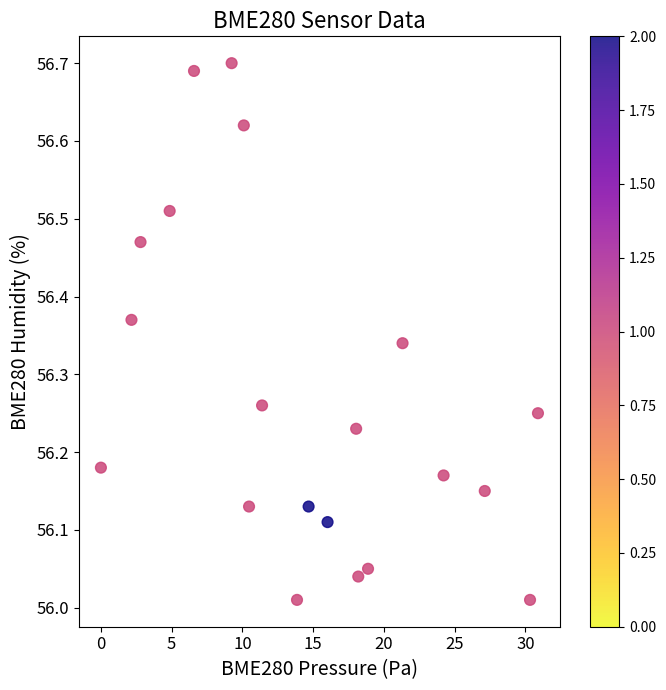

What is the range of X values (max minus min)?

30.9